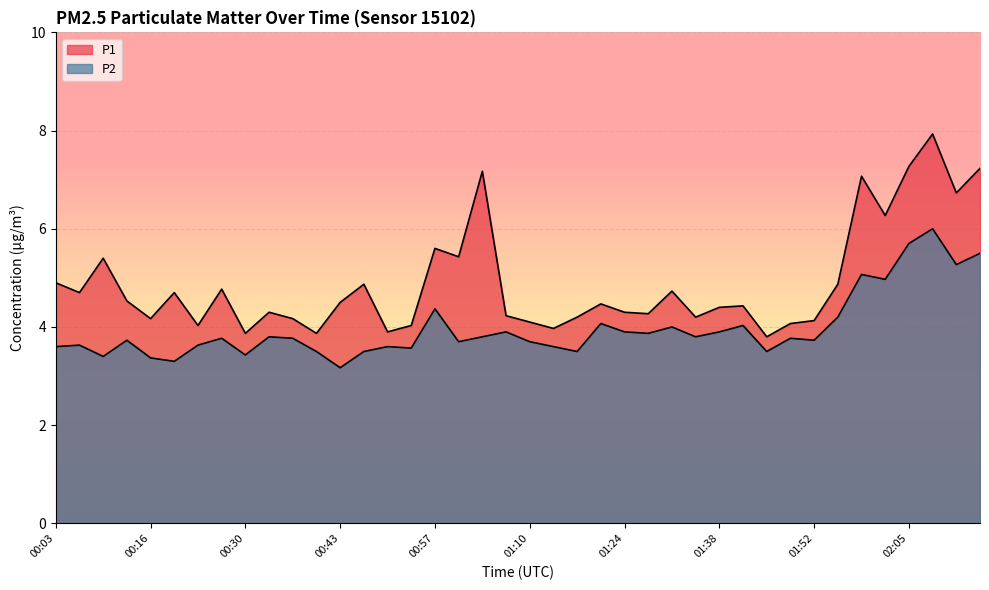

What is the sum of all P1 values?

195.6